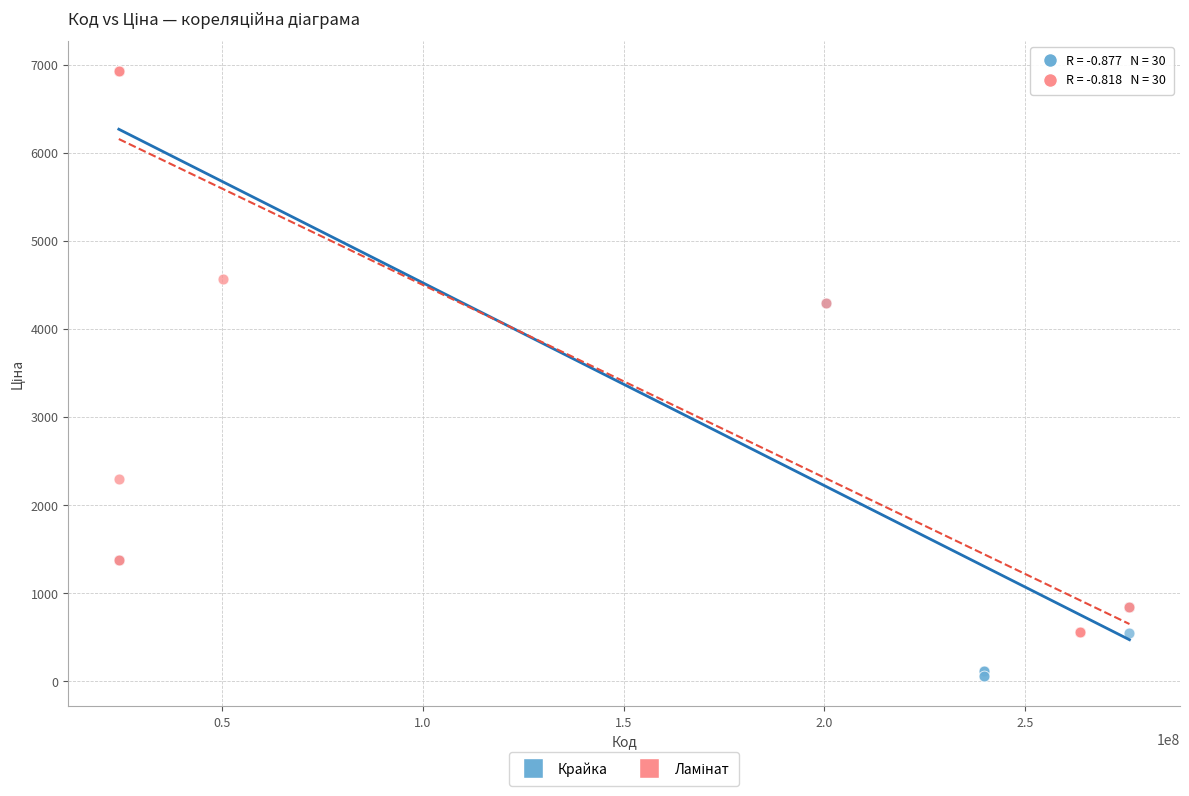

Which series contains the lowest Y value?

Крайка